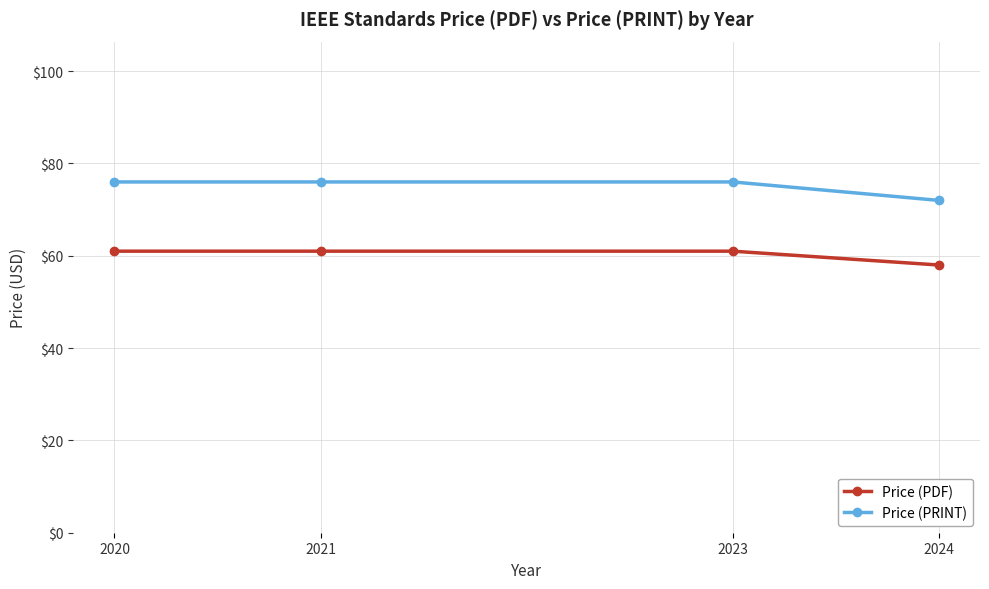

Rank the series at 2023 from lowest to highest value.

Price (PDF), Price (PRINT)